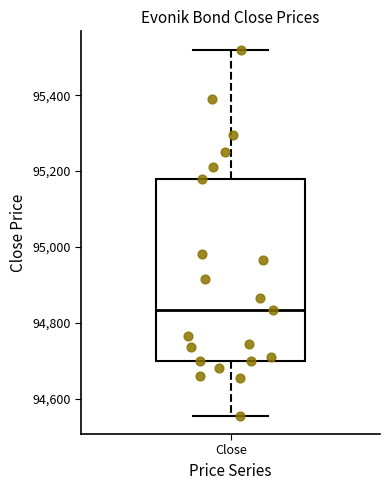

Transcribe this box plot: give where the median line is, the range the box spans, and where the two whiskers end, as read against the y-axis. The values are not printed on the chart, so give them approximately, as read against the axis.

median 94840, box 94700 to 95180, whiskers 94560 to 95520